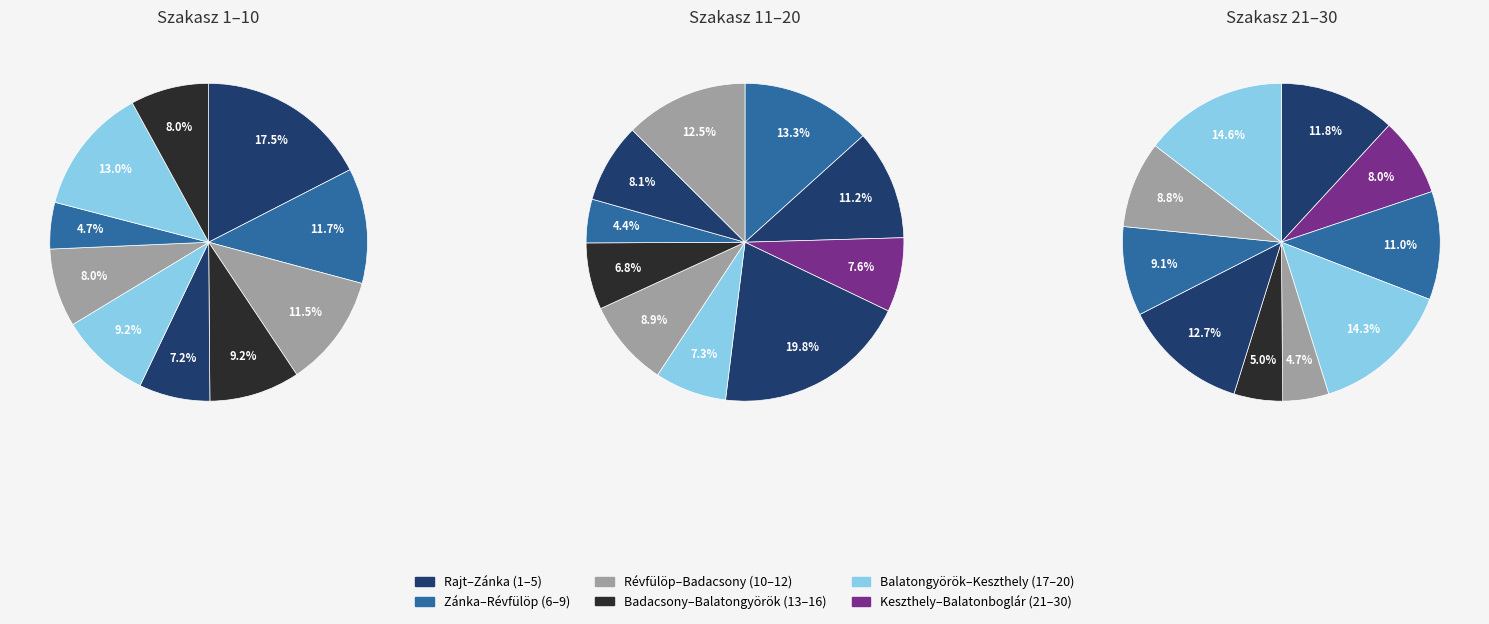

The 6 slice represents 1% of the pie. True or false?

False